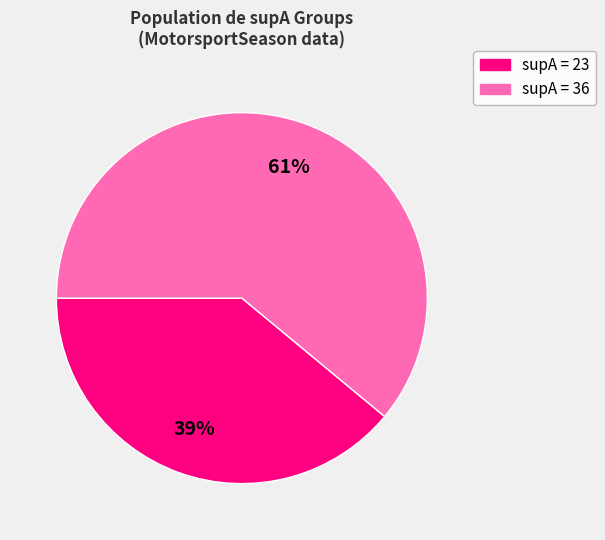

To the nearest percent, what is the difference between the largest and smallest slice percentages?

22%